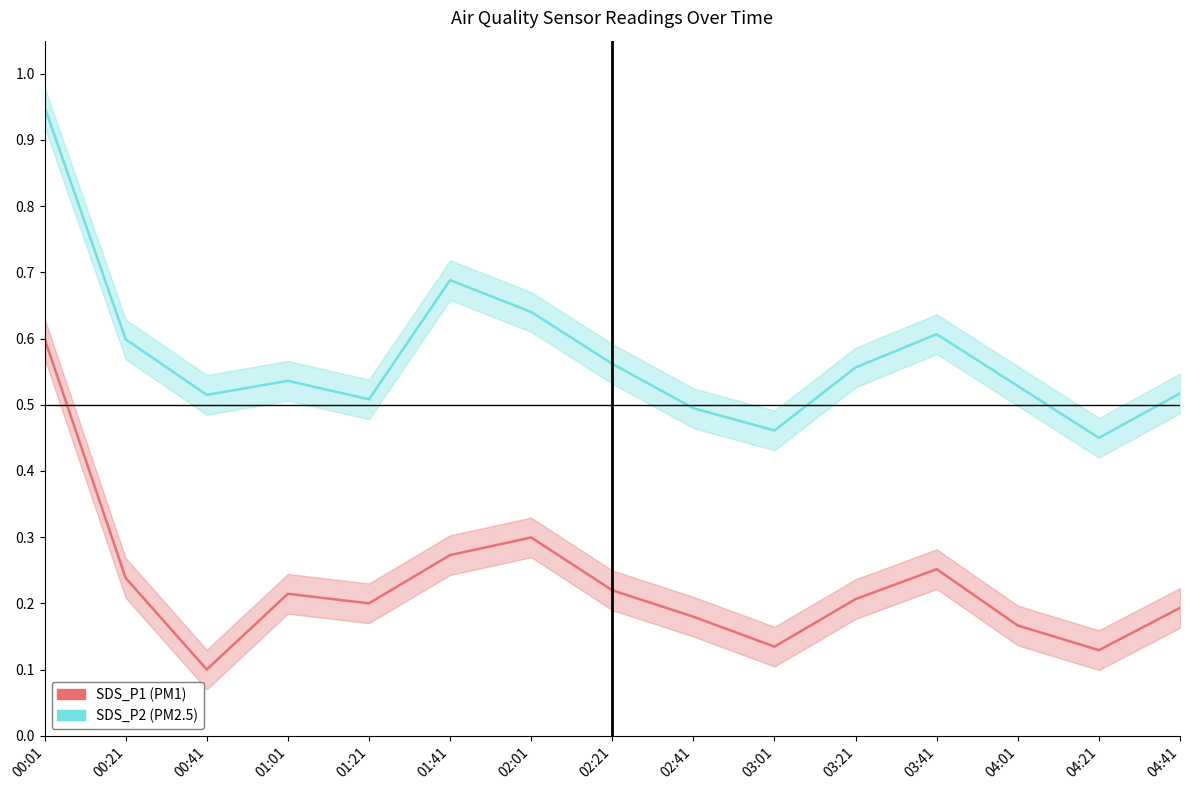

True or false: SDS_P1 and SDS_P2 intersect in this chart.

False